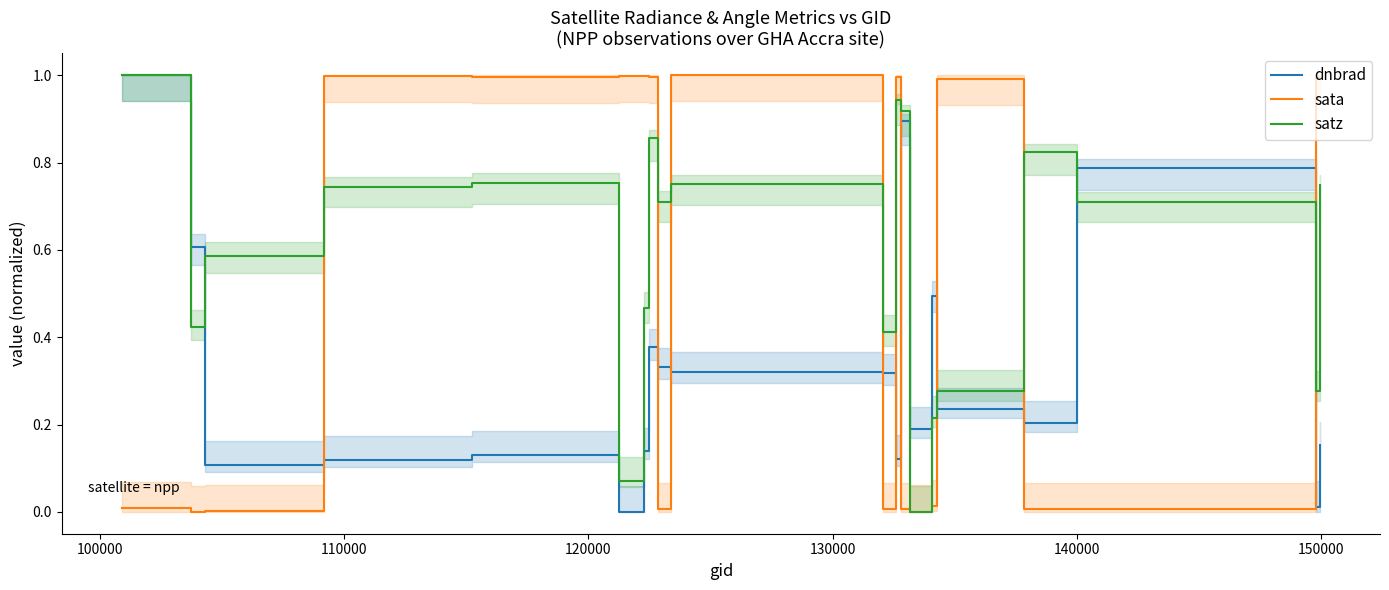

What is the maximum value for satz?

1.0